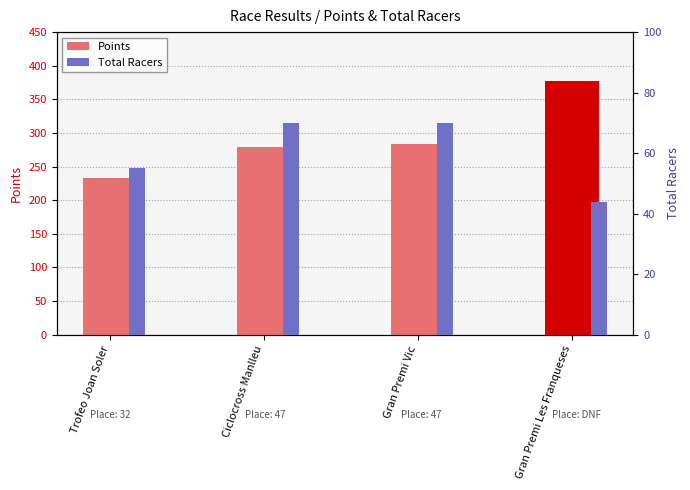

What is the spread (max minus min) of values at Gran Premi Vic?

212.9